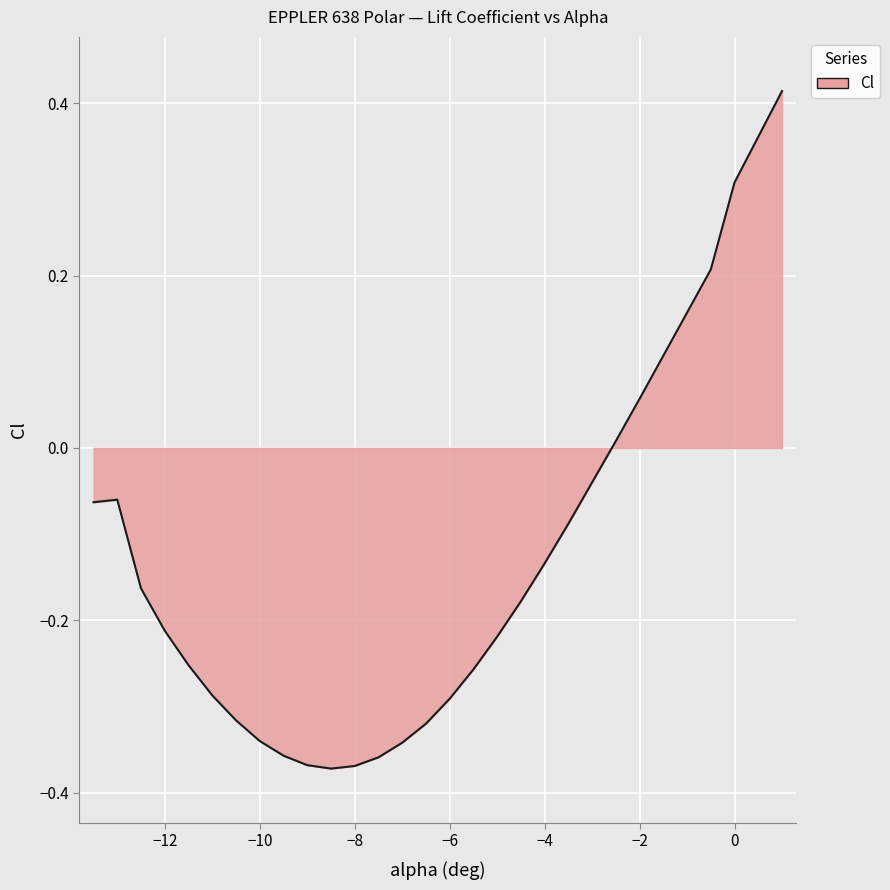

What is the sum of all values?

-3.8